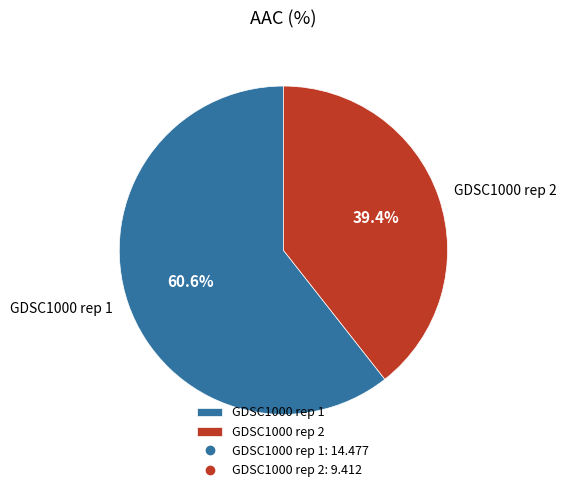

To the nearest percent, what is the difference between the GDSC1000 rep 1 and GDSC1000 rep 2 slice percentages?

21%